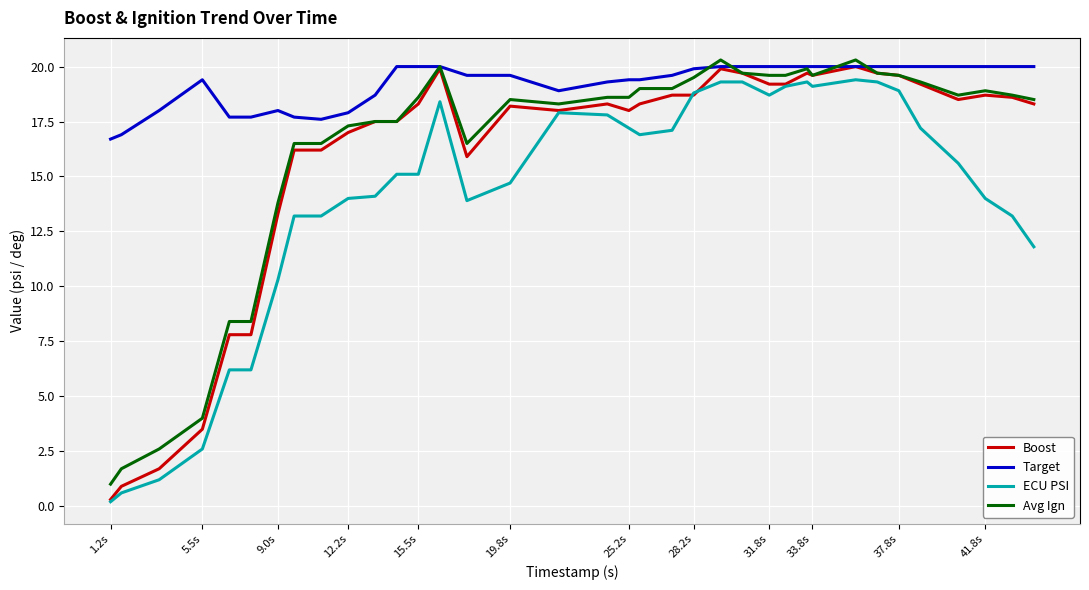

Which series has the largest total across all categories?

Target